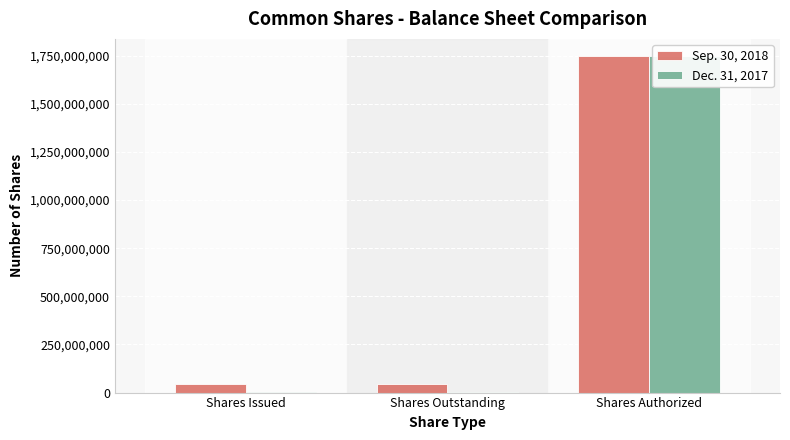

What is the label of the 1st bar from the right?

Shares Authorized